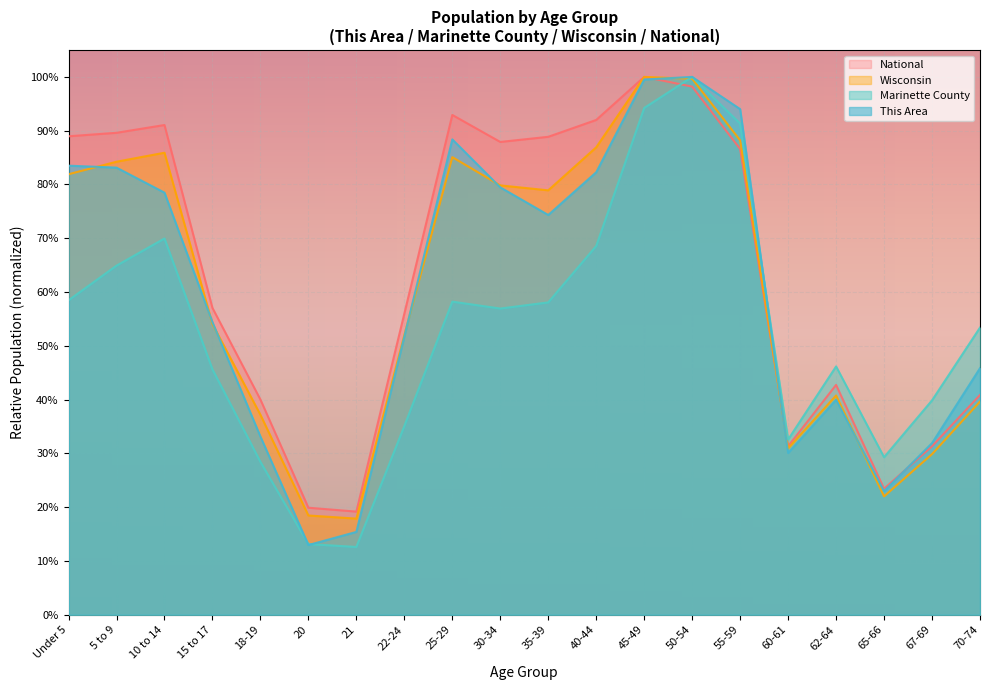

What are all the series names shown in the legend?

National, Wisconsin, Marinette County, This Area